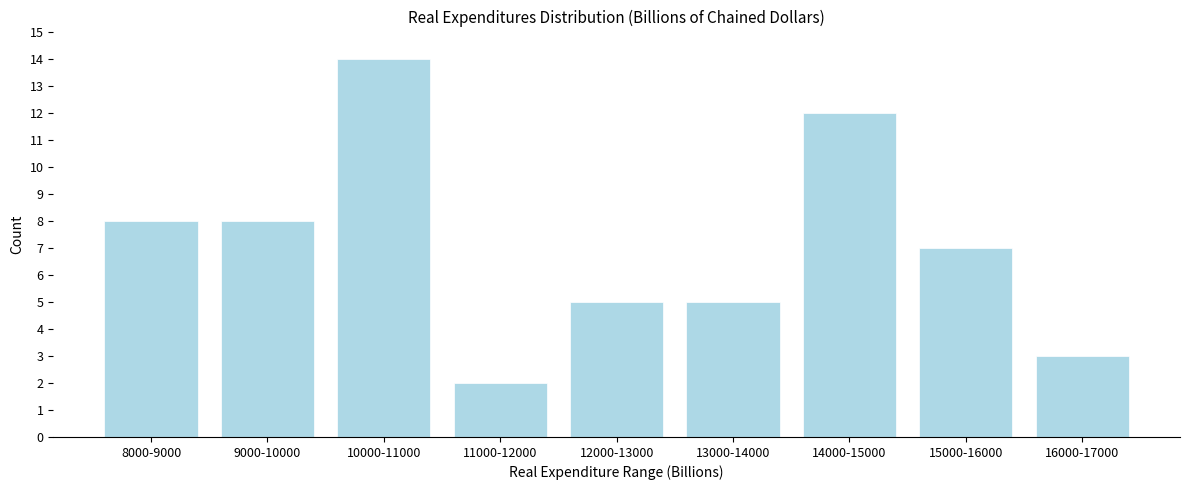

Reading right to left, extract all data points from this chart.

16000-17000=3	15000-16000=7	14000-15000=12	13000-14000=5	12000-13000=5	11000-12000=2	10000-11000=14	9000-10000=8	8000-9000=8